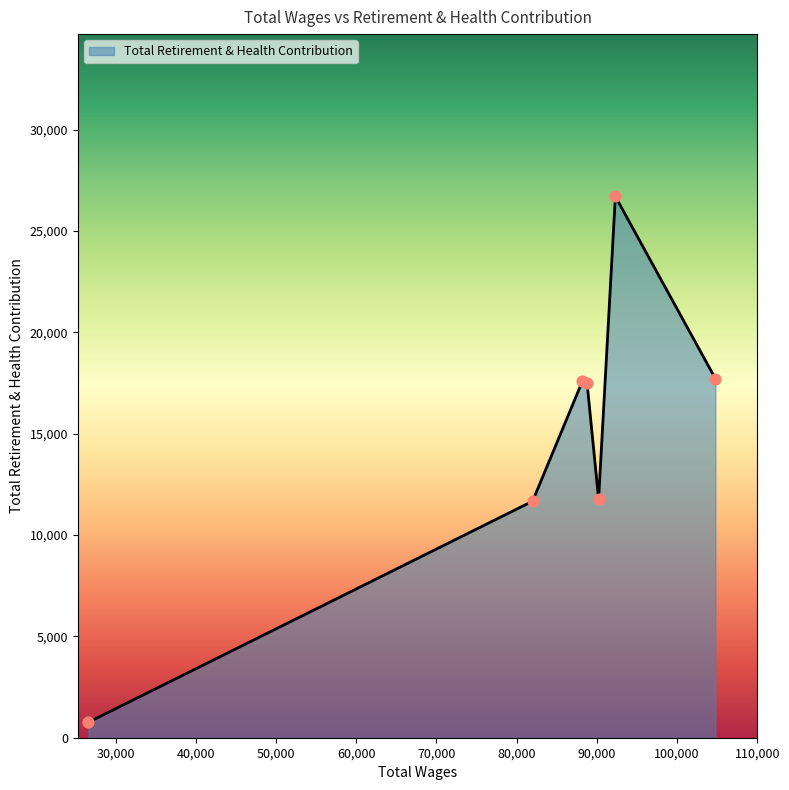

What is the average value?

14815